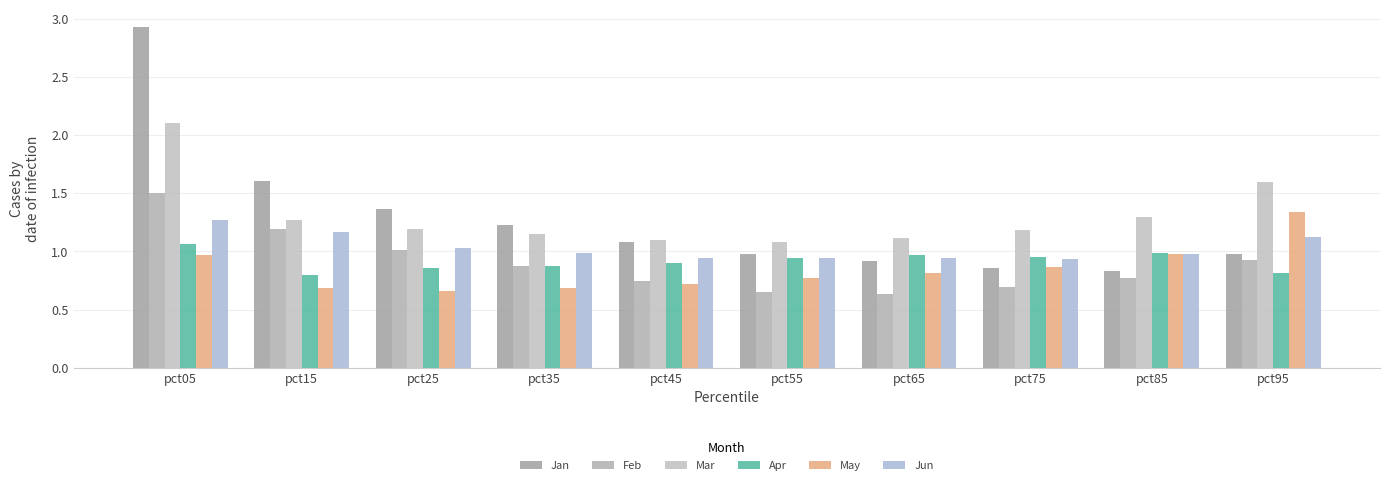

Which series has the largest range (max minus min)?

Jan